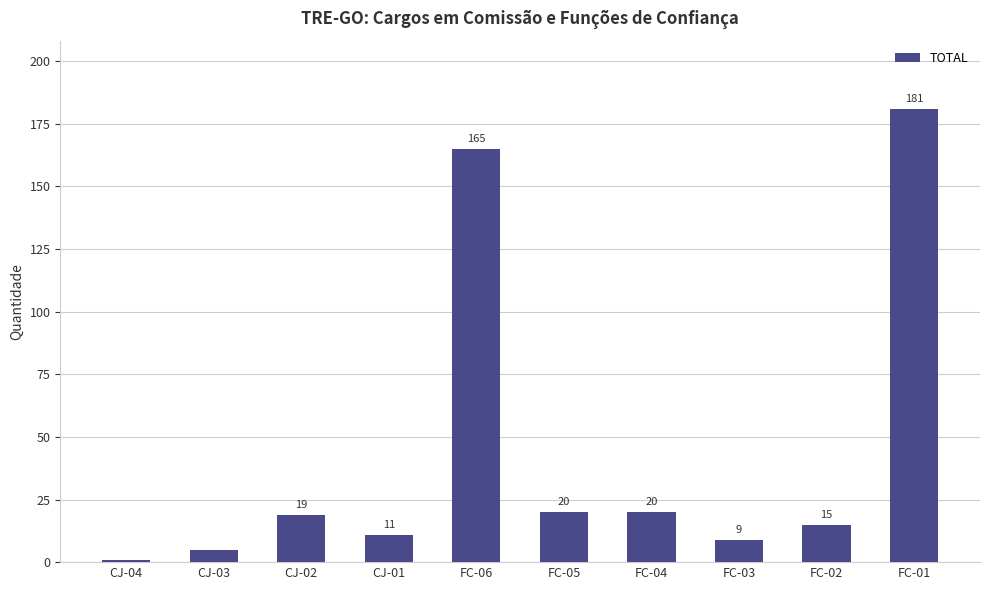

What is the sum of all values?

446